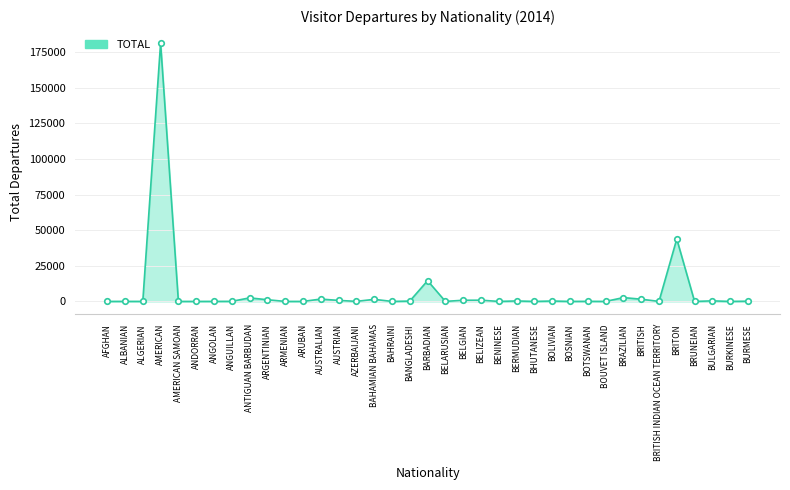

Where is the data nearest to the value 90740?

BRITON